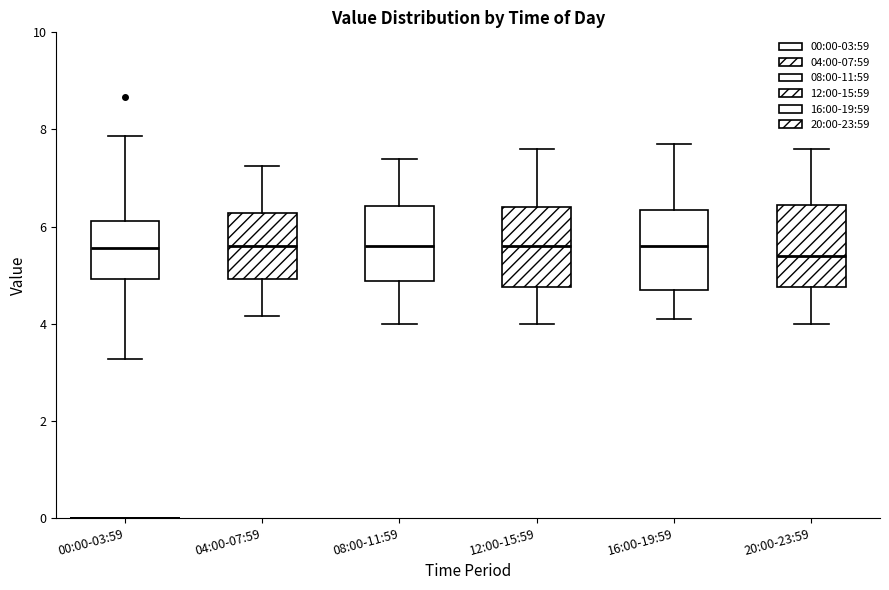

Where does the median line of the box for 08:00-11:59 sit on the y-axis? The values are not printed on the chart, so give them approximately, as read against the axis.

5.6